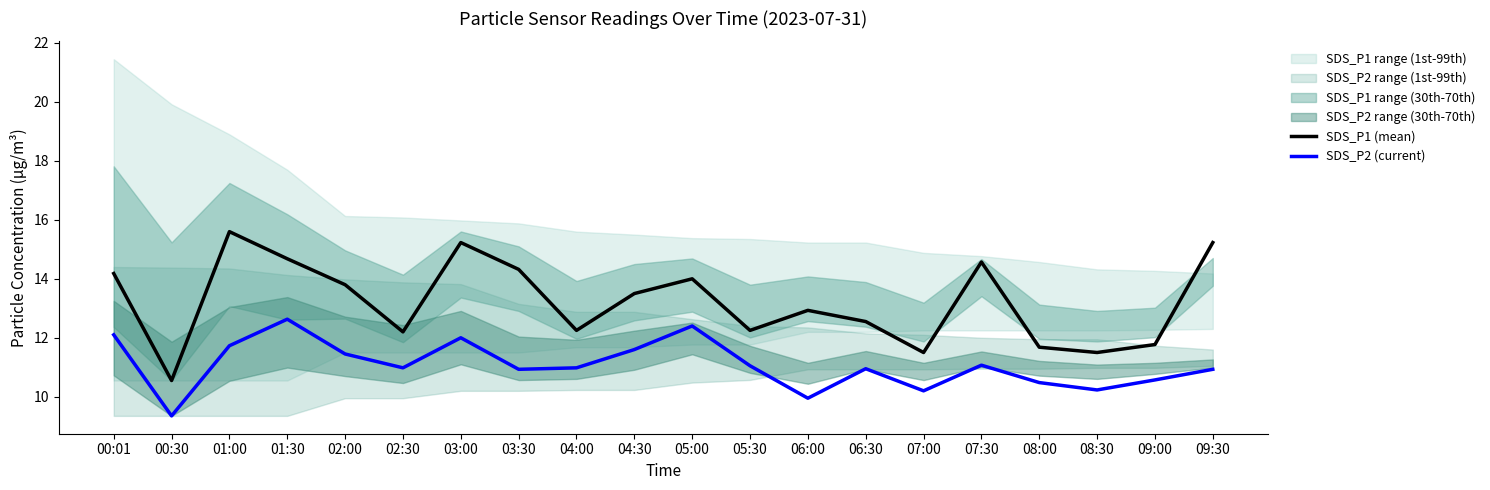

Which series has the largest total across all categories?

SDS_P1 (mean)